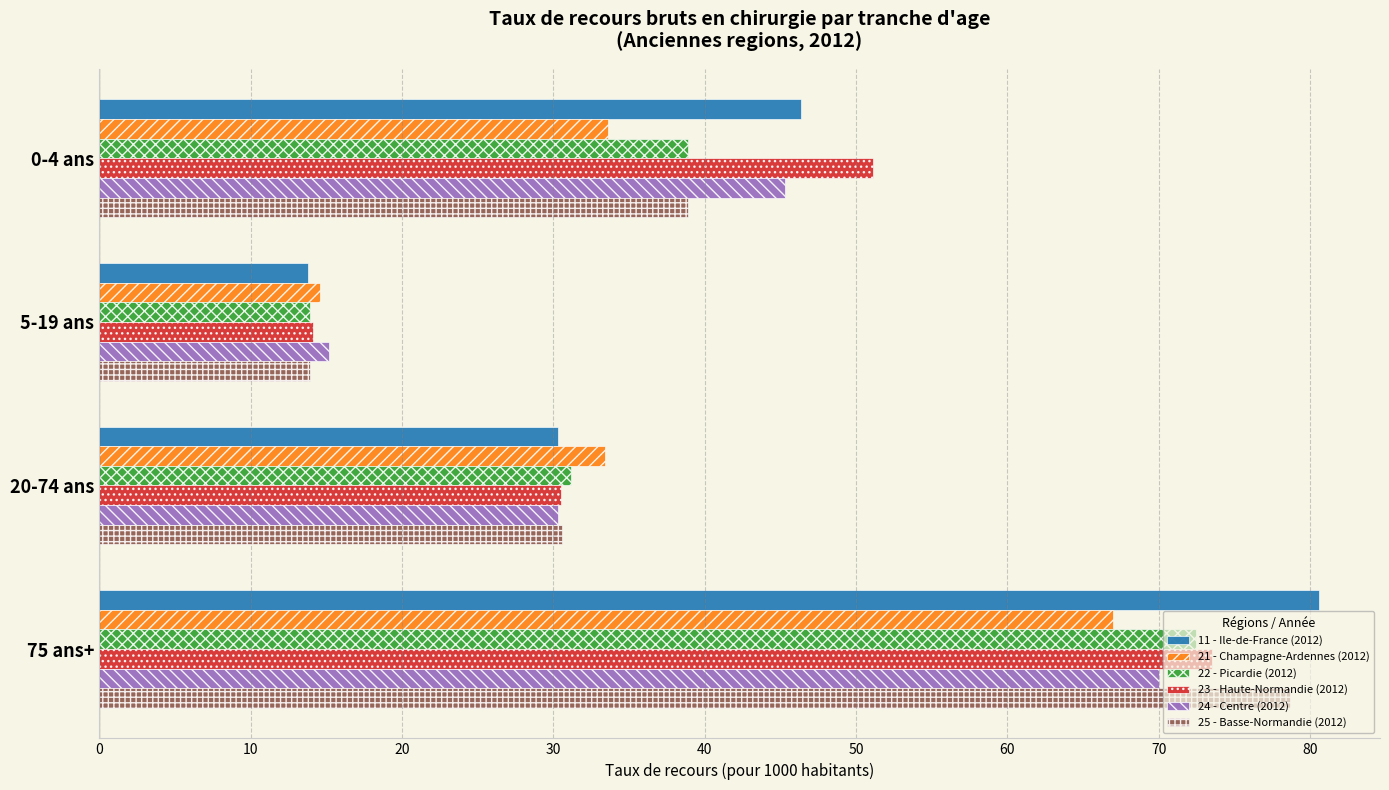

What is the spread (max minus min) of values at 20-74 ans?

3.1